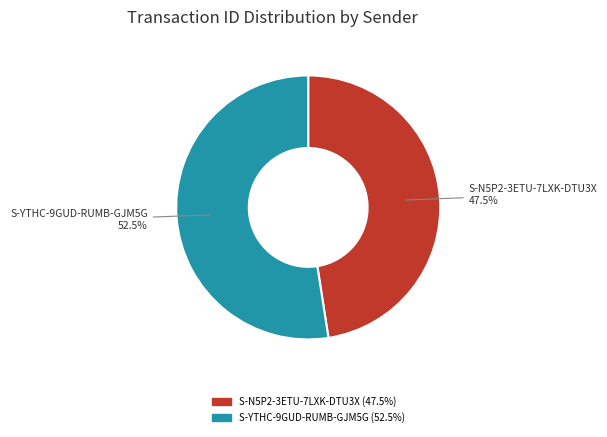

To the nearest percent, what is the combined percentage of S-N5P2-3ETU-7LXK-DTU3X and S-YTHC-9GUD-RUMB-GJM5G?

100%